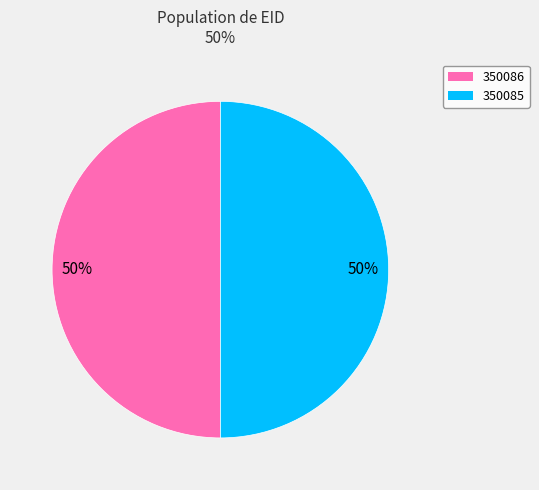

To the nearest percent, what portion does 350085 represent?

50%